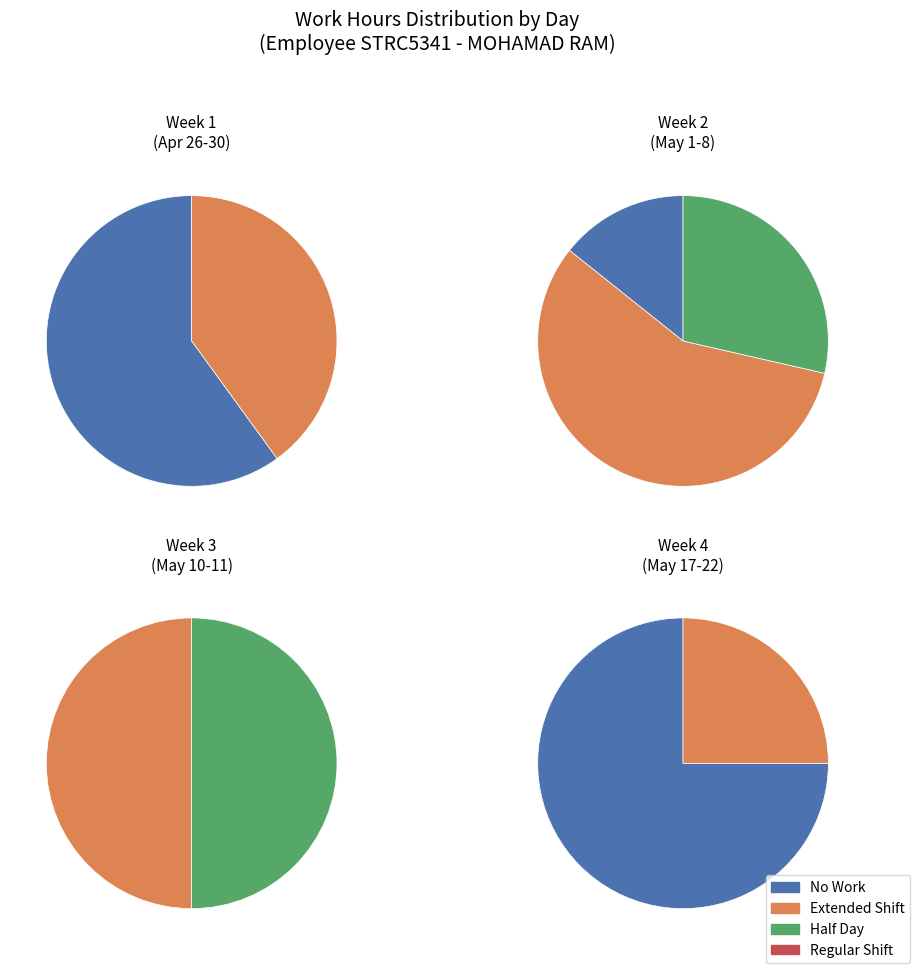

Between 4 and 3, which is larger?

4